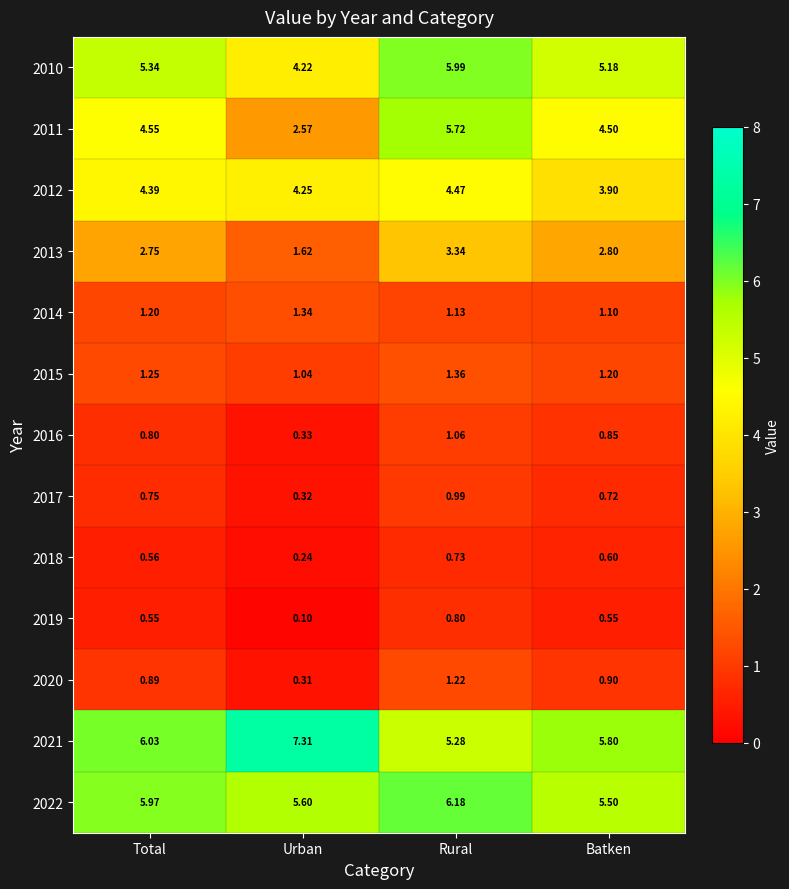

What is the maximum value shown in the chart?

7.3